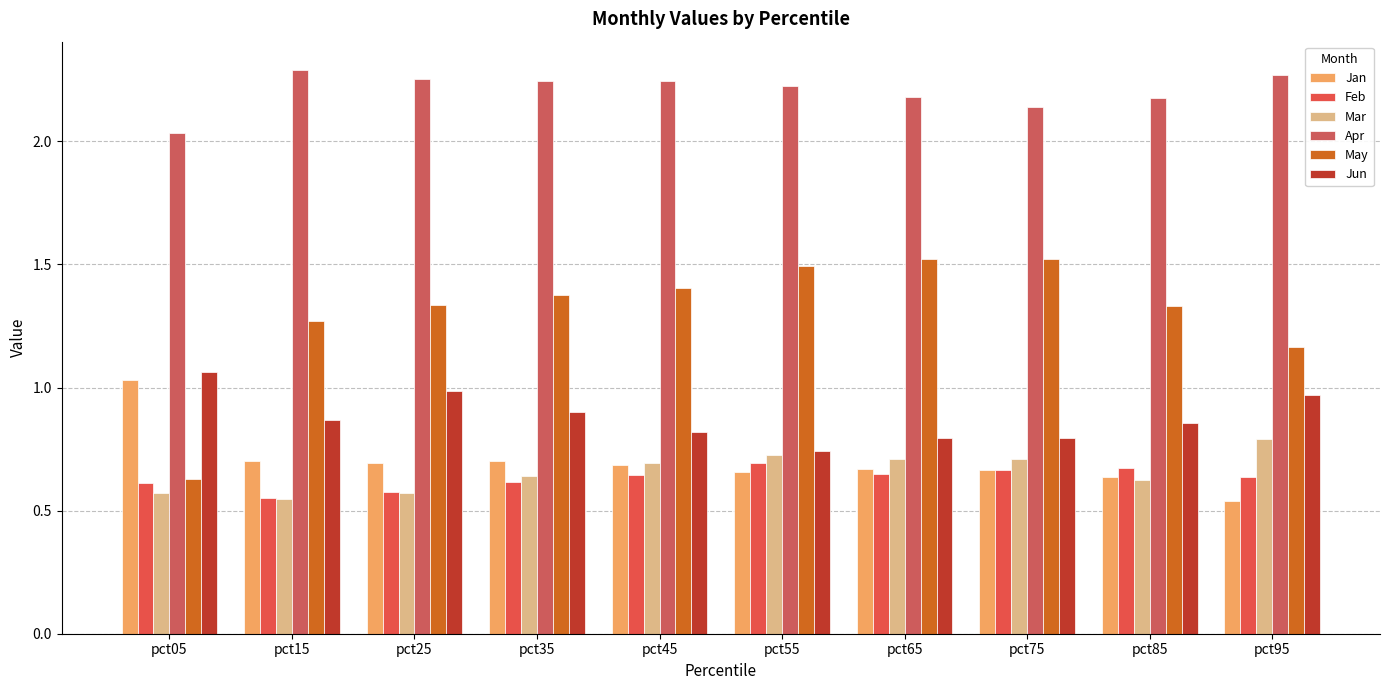

Reading right to left, transcribe all the data shown in this chart.

Jan: pct95=0.5	pct85=0.6	pct75=0.7	pct65=0.7	pct55=0.7	pct45=0.7	pct35=0.7	pct25=0.7	pct15=0.7	pct05=1.0
Feb: pct95=0.6	pct85=0.7	pct75=0.7	pct65=0.6	pct55=0.7	pct45=0.6	pct35=0.6	pct25=0.6	pct15=0.6	pct05=0.6
Mar: pct95=0.8	pct85=0.6	pct75=0.7	pct65=0.7	pct55=0.7	pct45=0.7	pct35=0.6	pct25=0.6	pct15=0.5	pct05=0.6
Apr: pct95=2.3	pct85=2.2	pct75=2.1	pct65=2.2	pct55=2.2	pct45=2.2	pct35=2.2	pct25=2.3	pct15=2.3	pct05=2.0
May: pct95=1.2	pct85=1.3	pct75=1.5	pct65=1.5	pct55=1.5	pct45=1.4	pct35=1.4	pct25=1.3	pct15=1.3	pct05=0.6
Jun: pct95=1.0	pct85=0.9	pct75=0.8	pct65=0.8	pct55=0.7	pct45=0.8	pct35=0.9	pct25=1.0	pct15=0.9	pct05=1.1